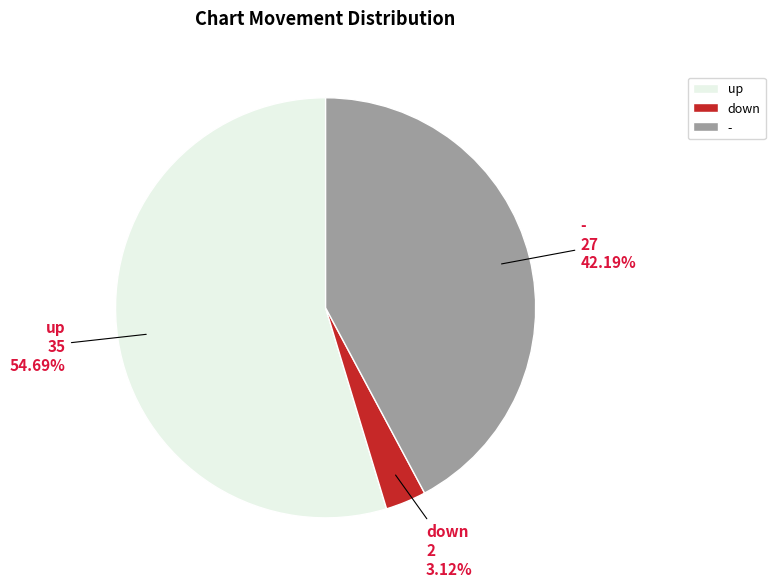

Is it true that - is 53% of the pie?

False